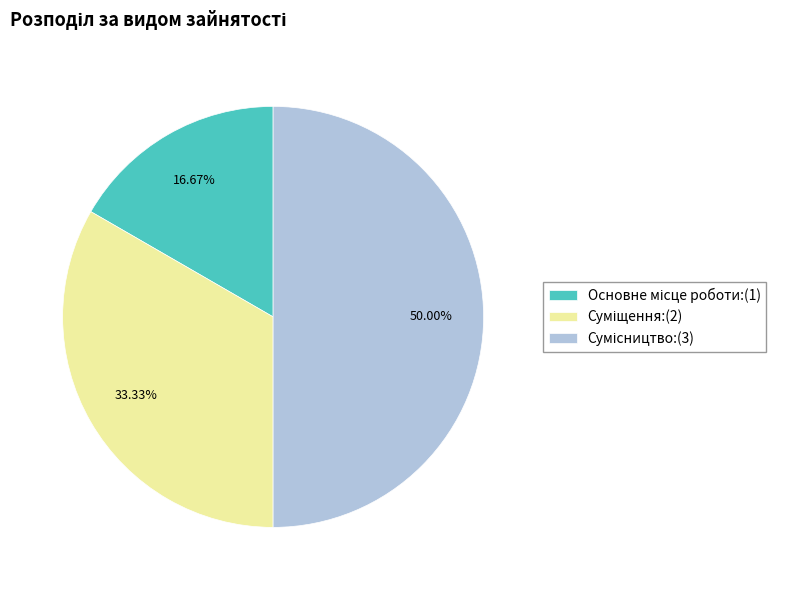

How many slices are in this pie chart?

3